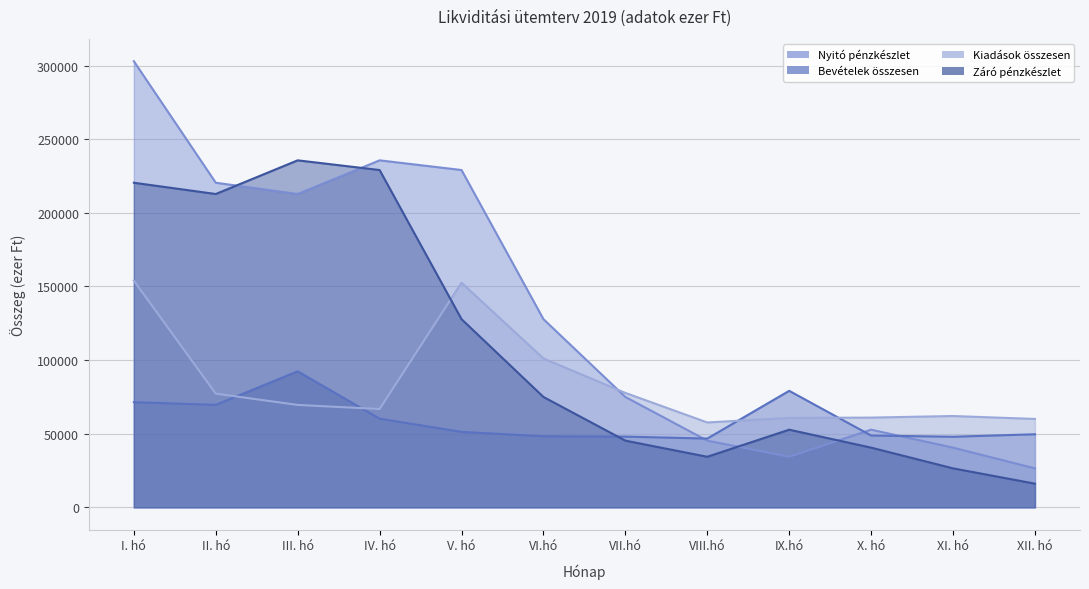

Which category has the highest value in the Bevételek összesen series?

III. hó